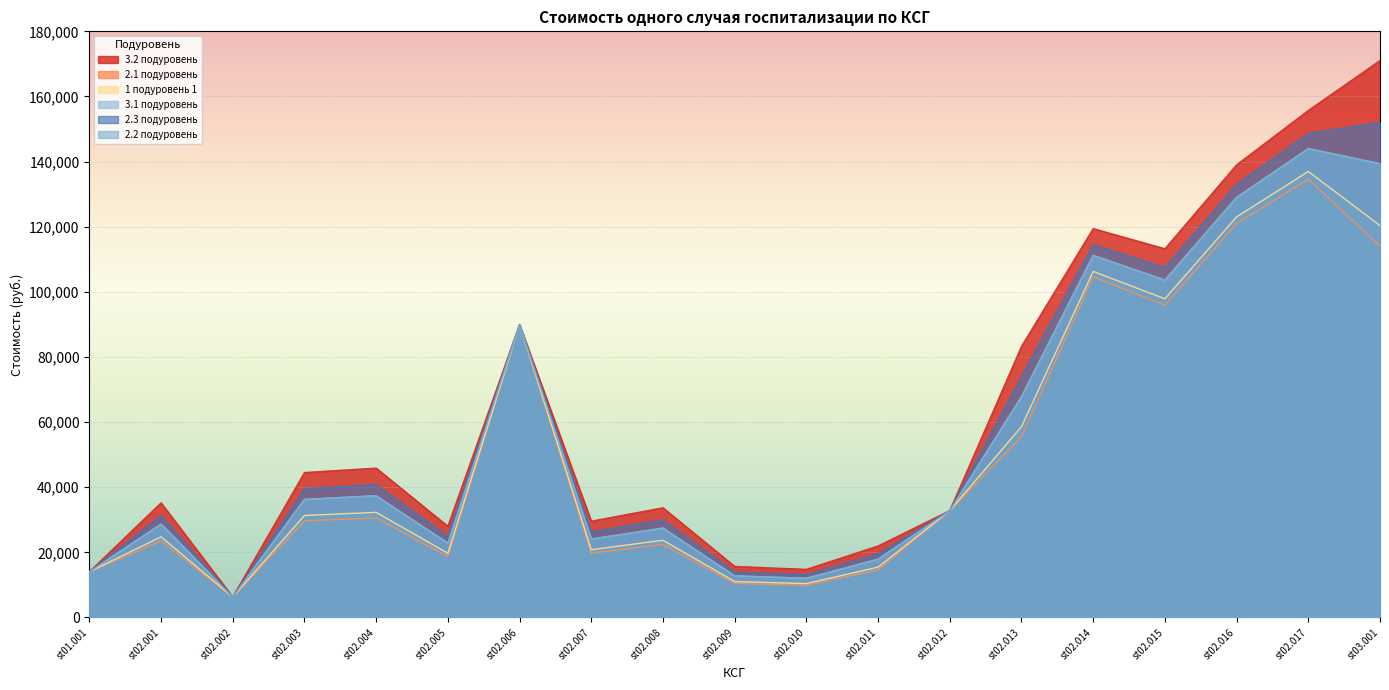

What is the total value across all series at st01.001?

84083.9